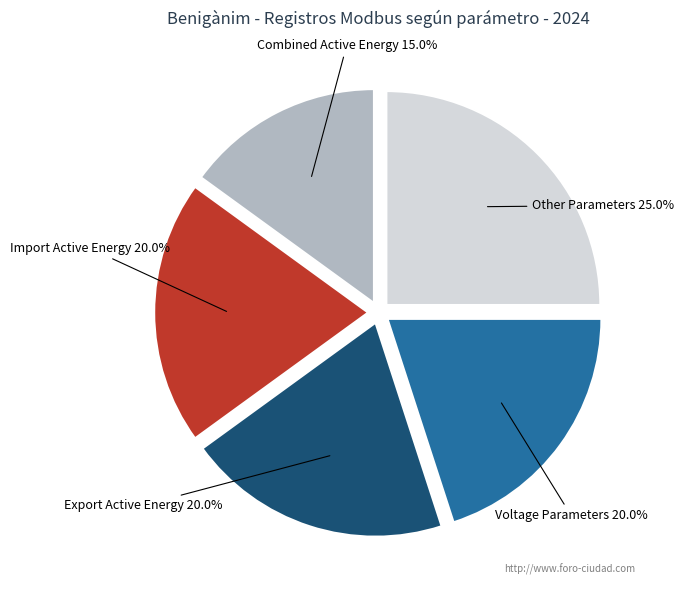

What percentage is the Combined Active Energy slice, to the nearest percent?

15%